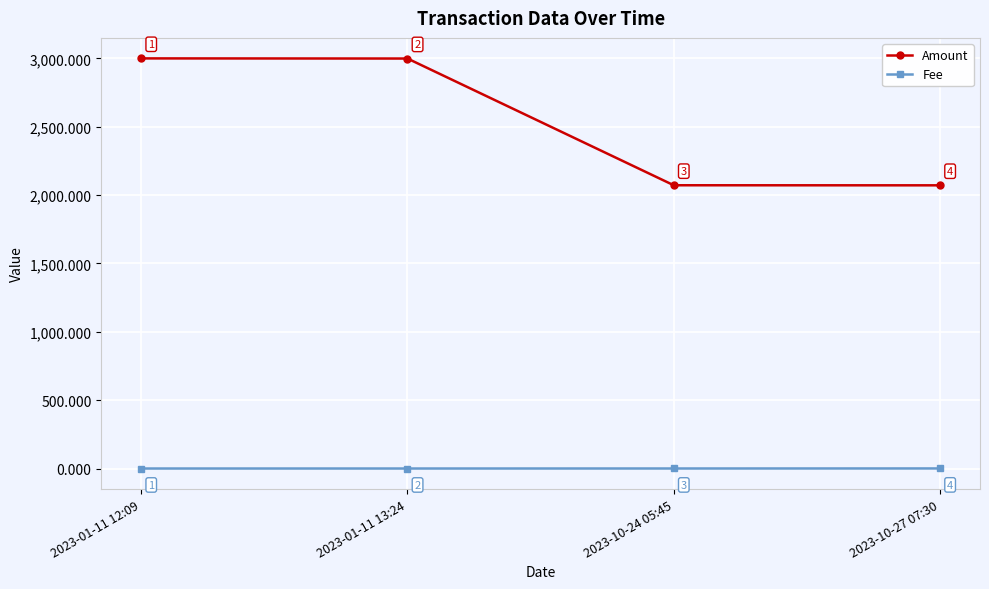

What is the spread (max minus min) of values at 2023-01-11 12:09?

3000.0